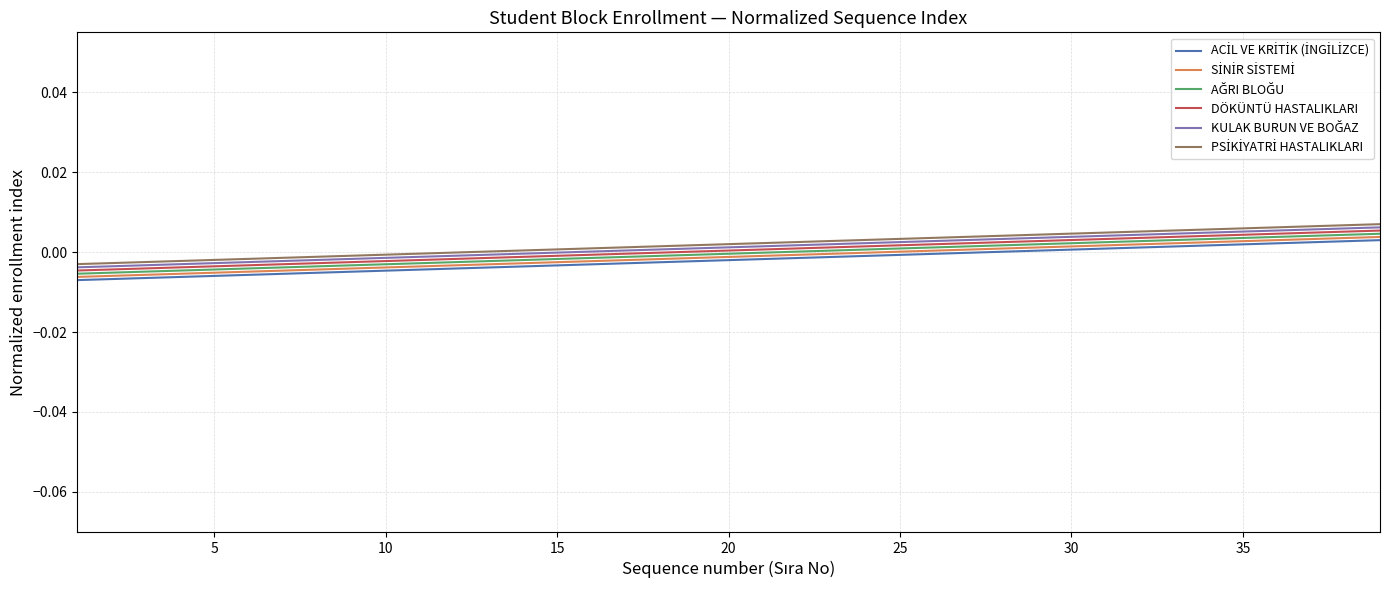

Rank the series by their maximum value, from lowest to highest.

ACİL VE KRİTİK (İNGİLİZCE), SİNİR SİSTEMİ, AĞRI BLOĞU, DÖKÜNTÜ HASTALIKLARI, KULAK BURUN VE BOĞAZ, PSİKİYATRİ HASTALIKLARI